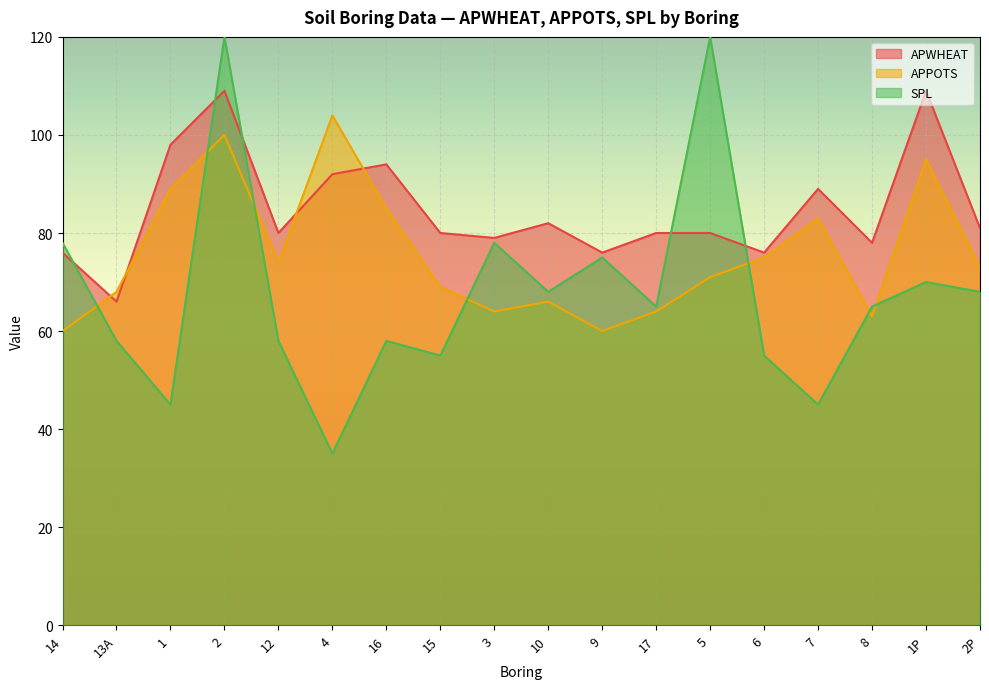

What position from the right is 8?

3